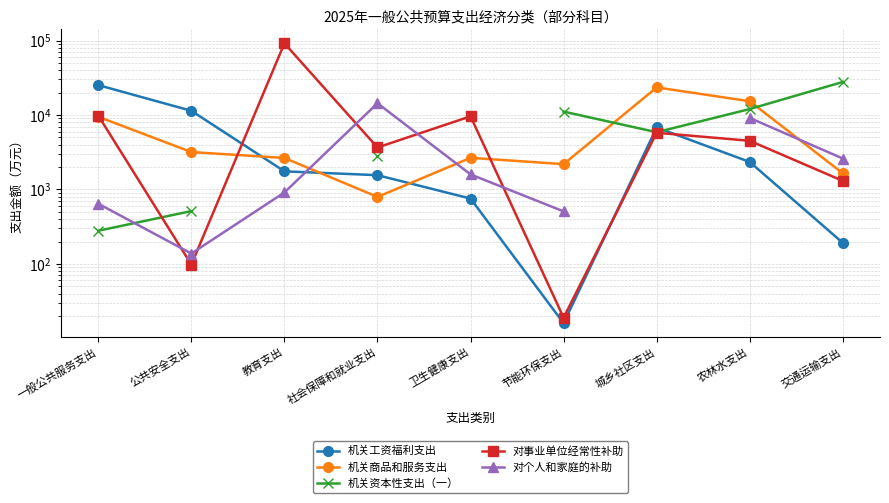

How many data points in 机关商品和服务支出 are above 2660?

4